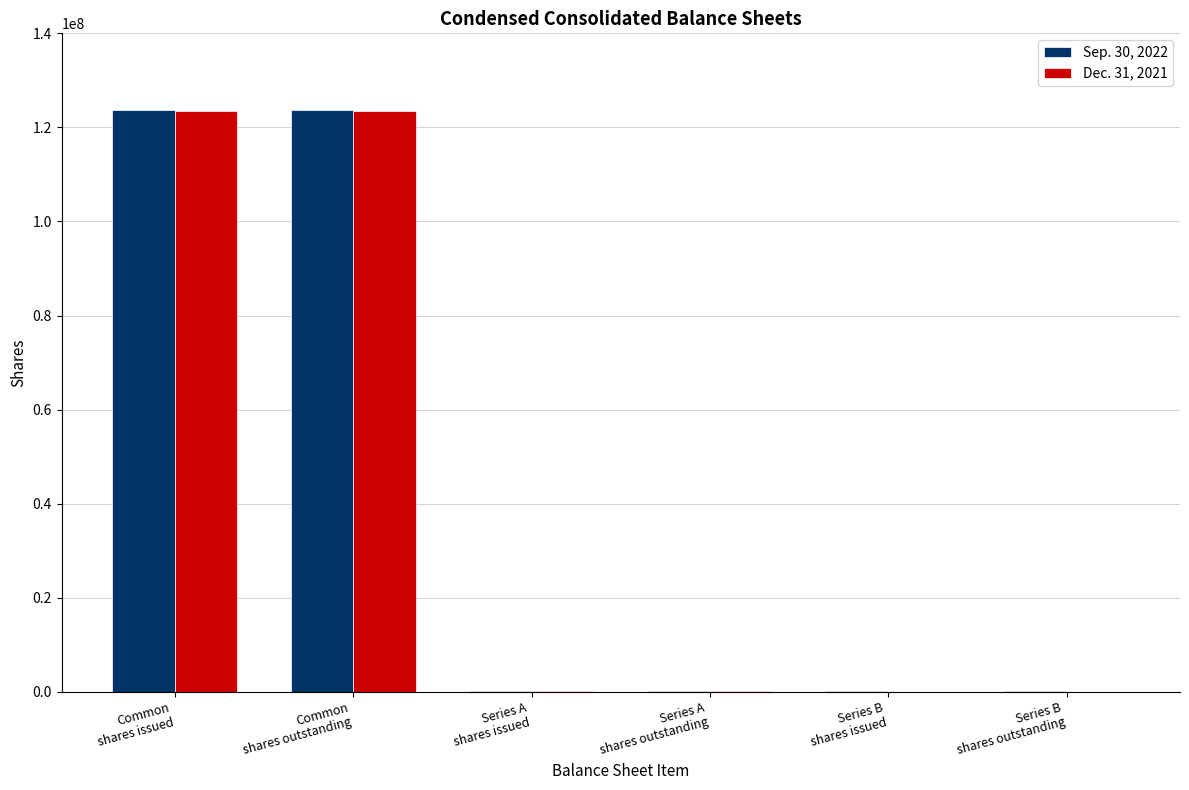

What is the maximum value shown in the chart?

123627213